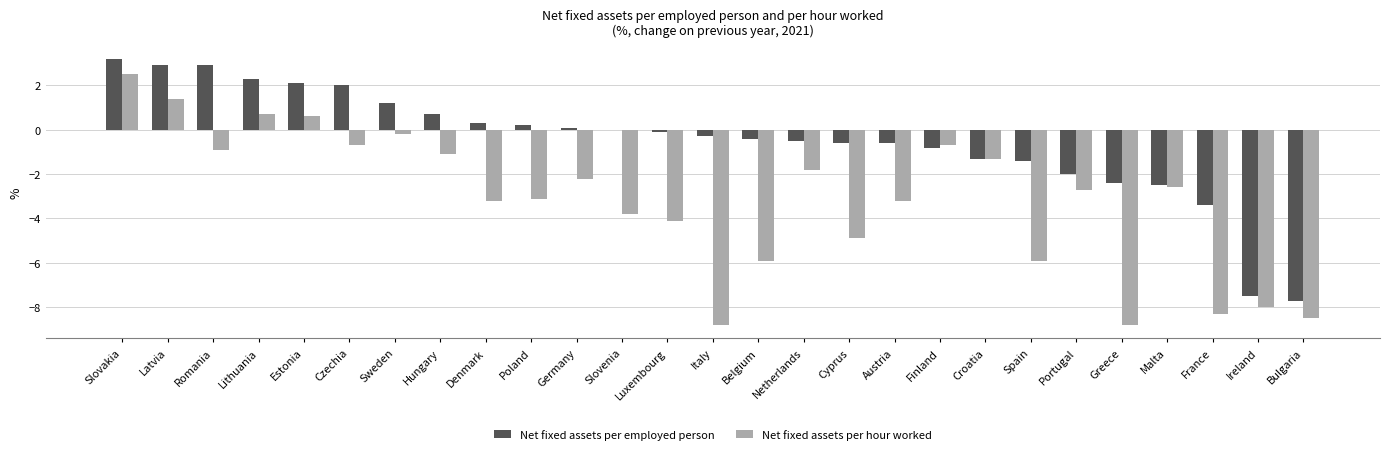

Which series changed the most between Estonia and France?

Net fixed assets per hour worked